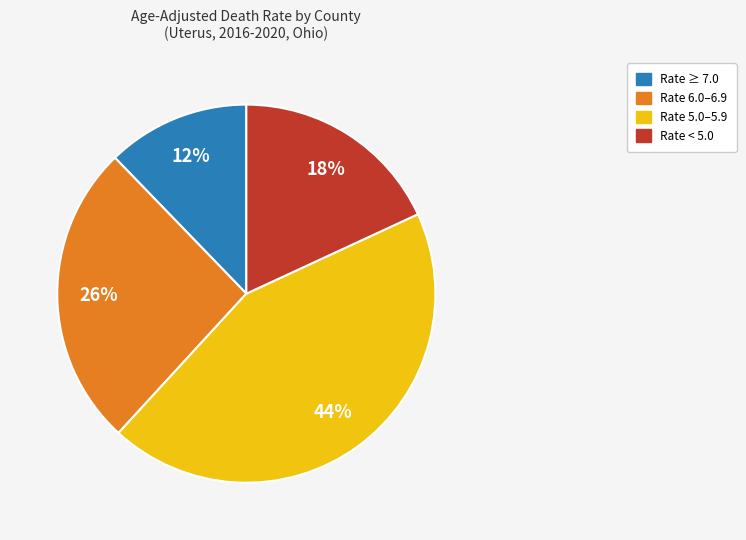

To the nearest percent, what is the average slice percentage?

25%